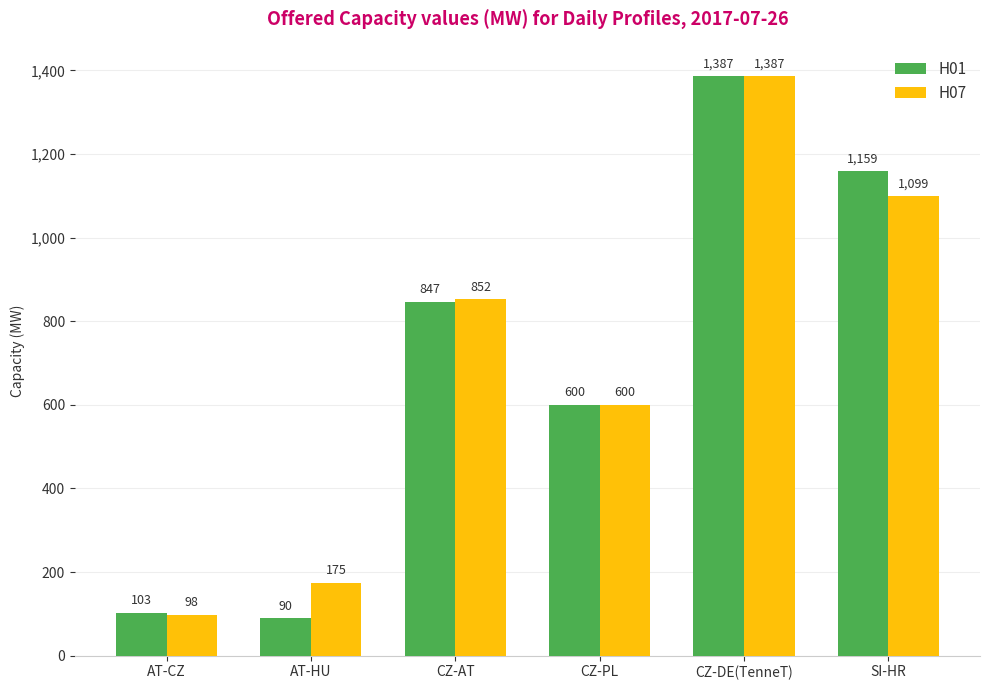

Which category has the highest value across all series?

CZ-DE(TenneT)